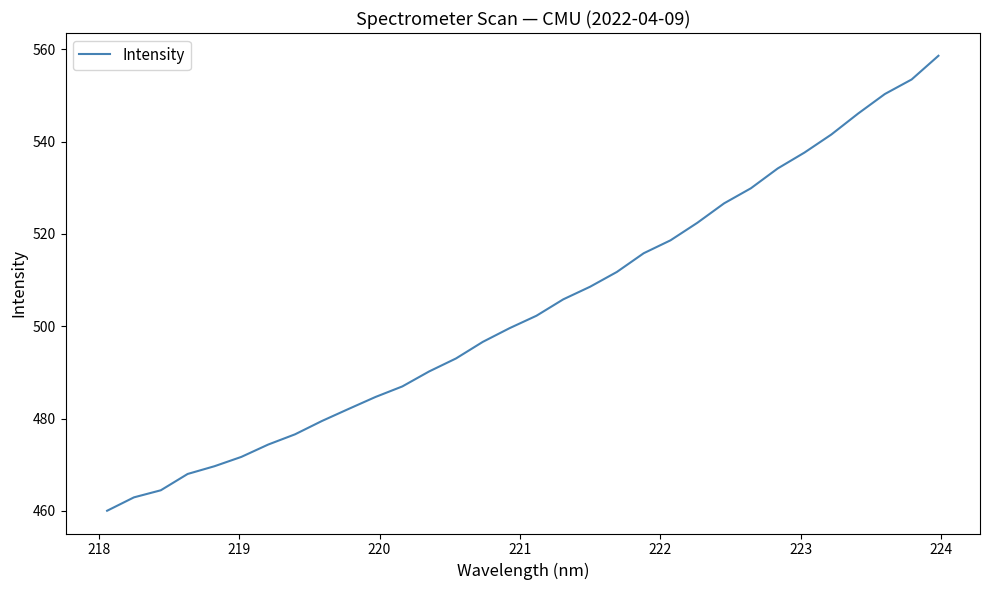

What is the sum of all values?

16123.8